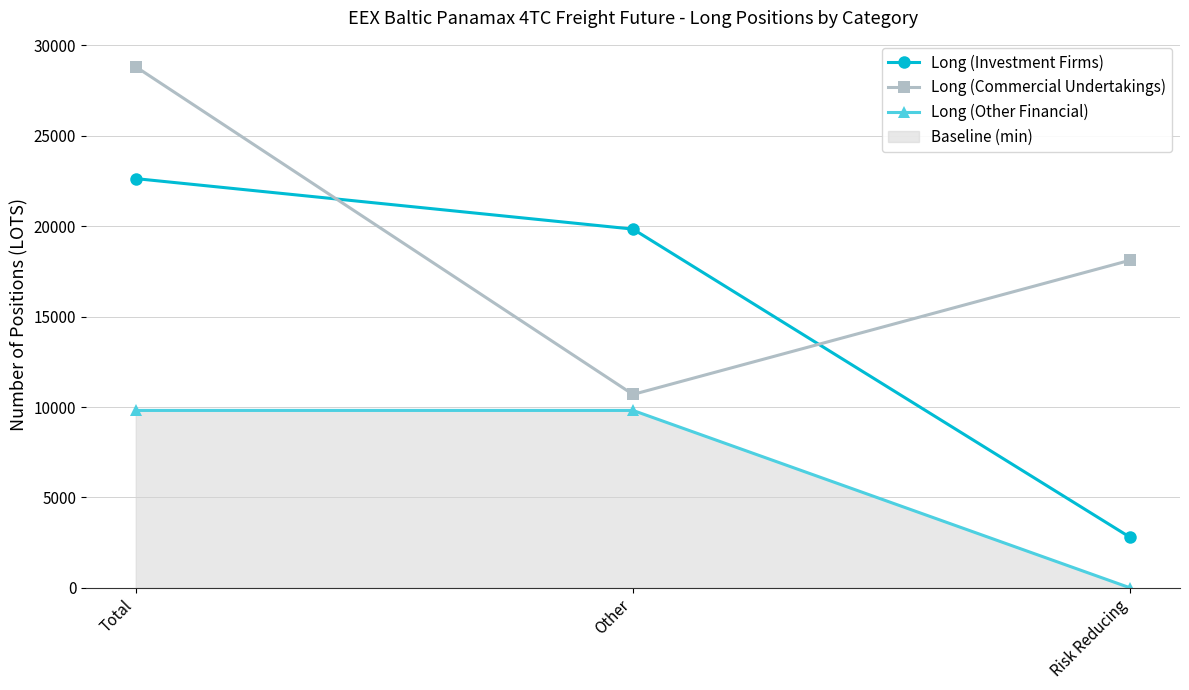

Which series has the largest range (max minus min)?

Long (Investment Firms)